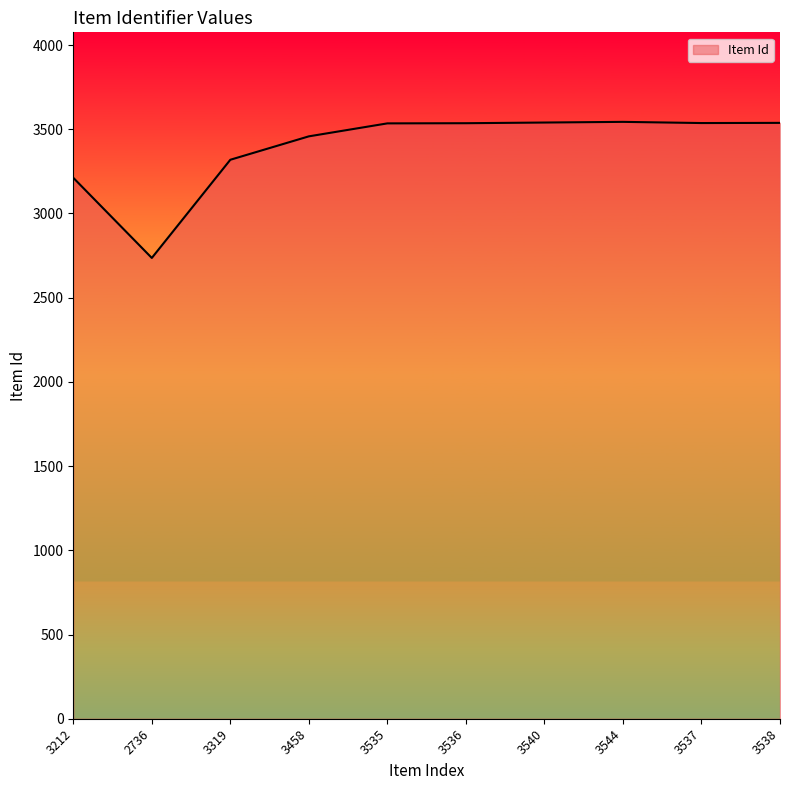

Where is the data nearest to the value 3140?

3212